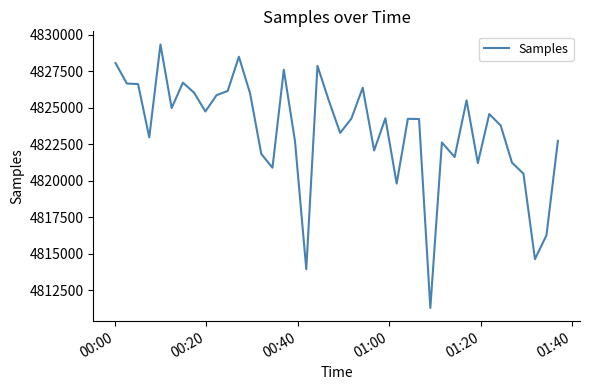

What is the sum of all values?

192937430